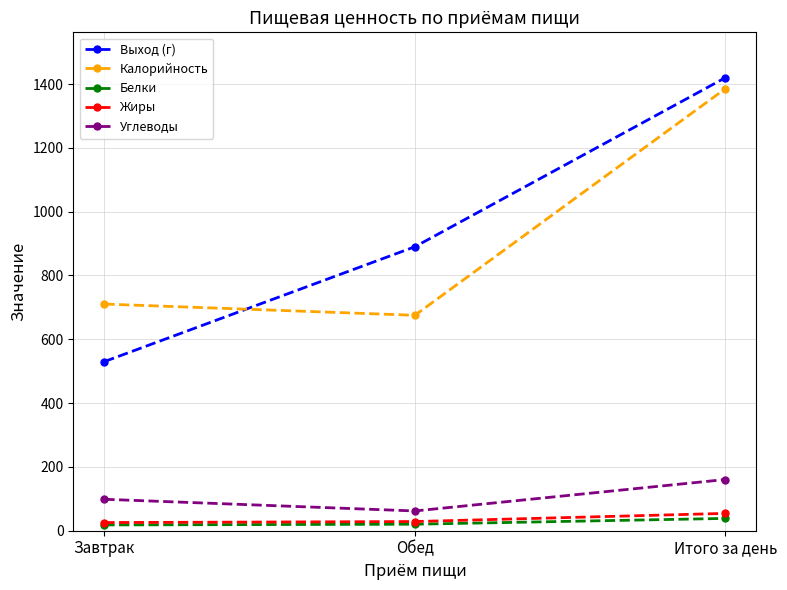

Which series has the widest spread of values?

Выход (г)